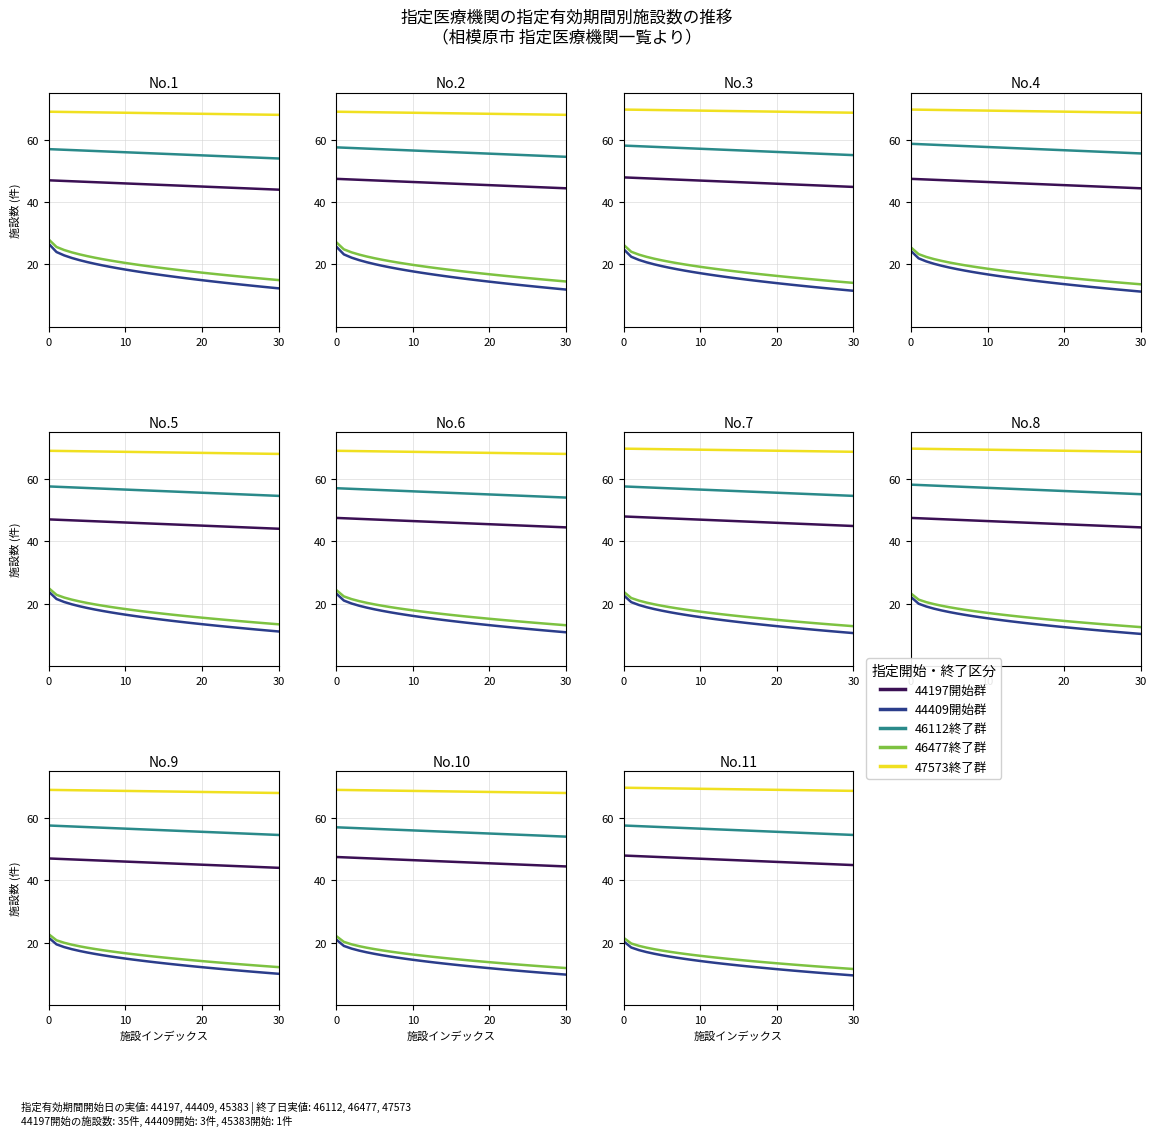

How many series are shown in this chart?

5